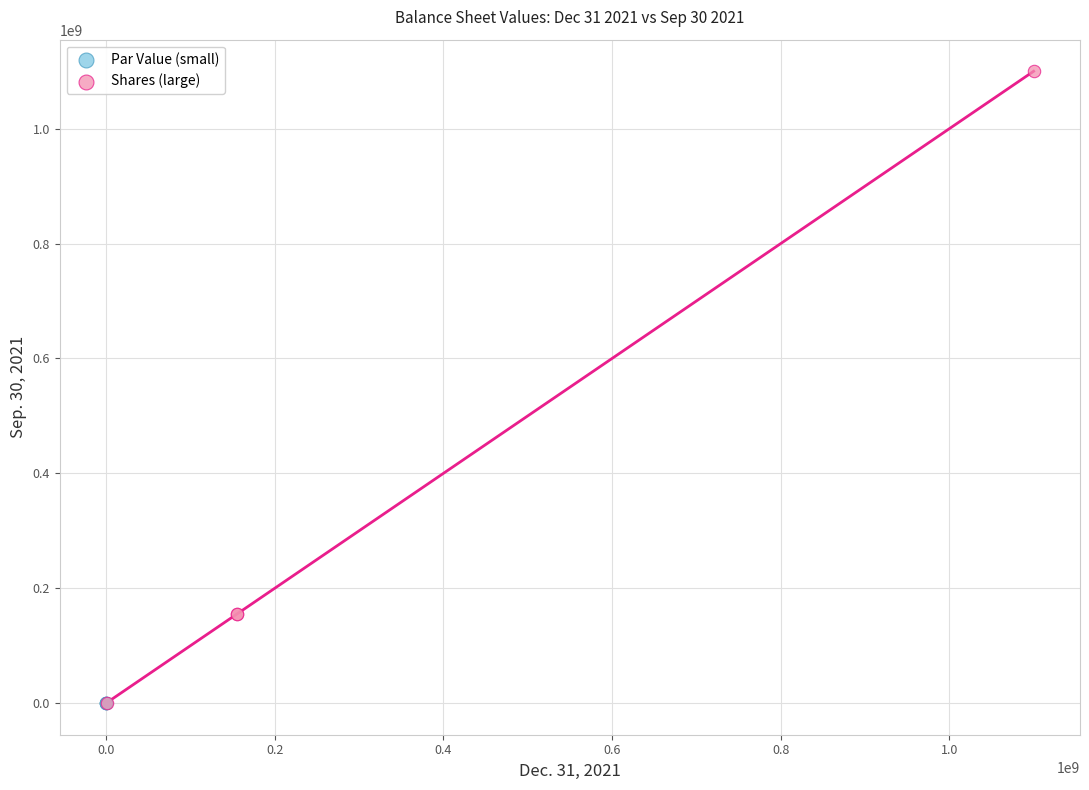

Which series has the widest spread of Y values?

Shares (large)